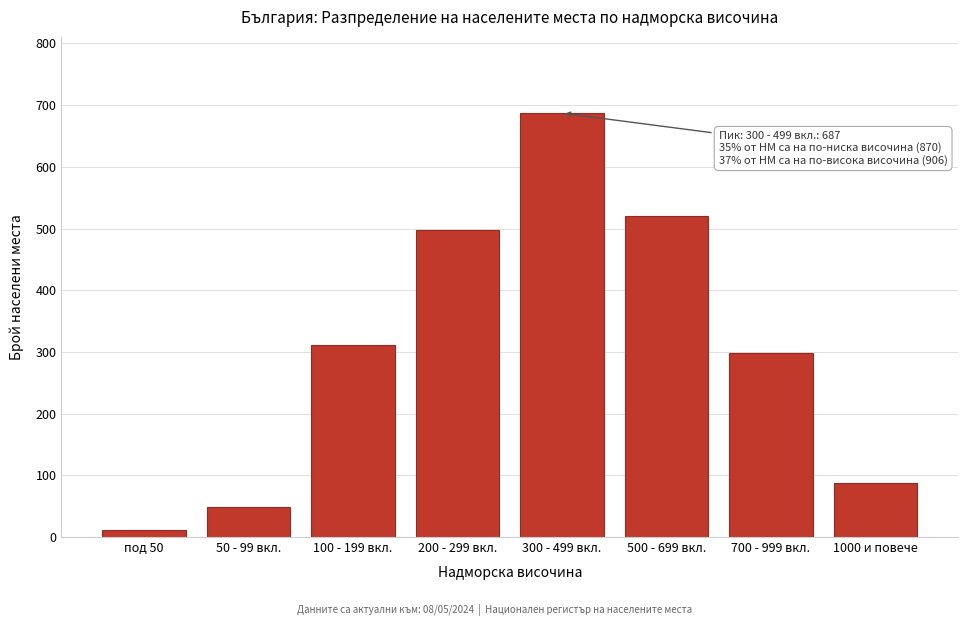

Reading left to right, what are all the values shown in this chart?

под 50=12	50 - 99 вкл.=48	100 - 199 вкл.=312	200 - 299 вкл.=498	300 - 499 вкл.=687	500 - 699 вкл.=521	700 - 999 вкл.=298	1000 и повече=87